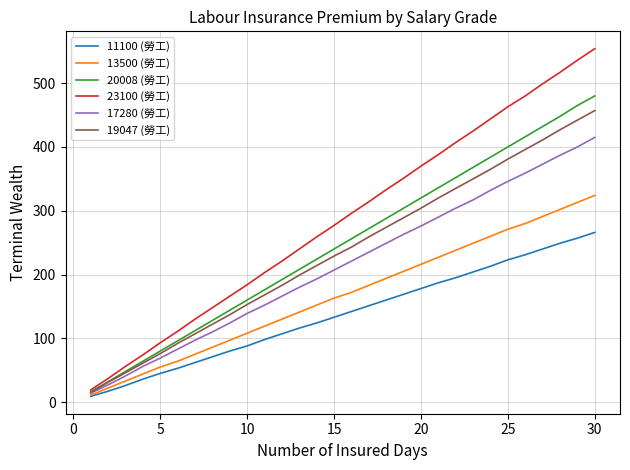

Which series has the largest range (max minus min)?

23100 (勞工)